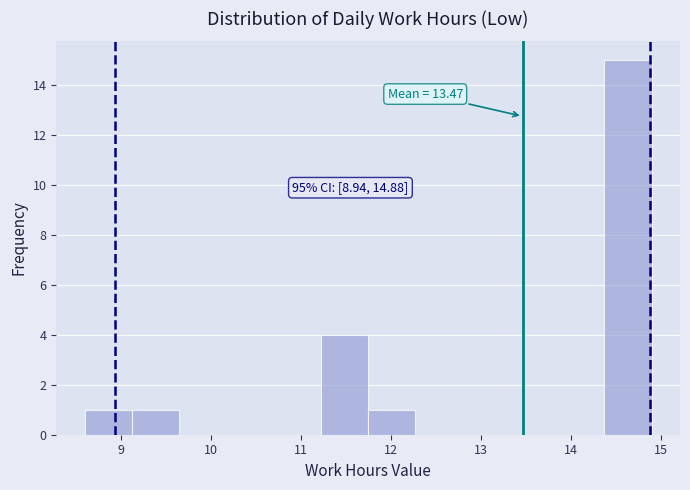

Over which range of the x-axis is the bar tallest?

14.4 to 14.9